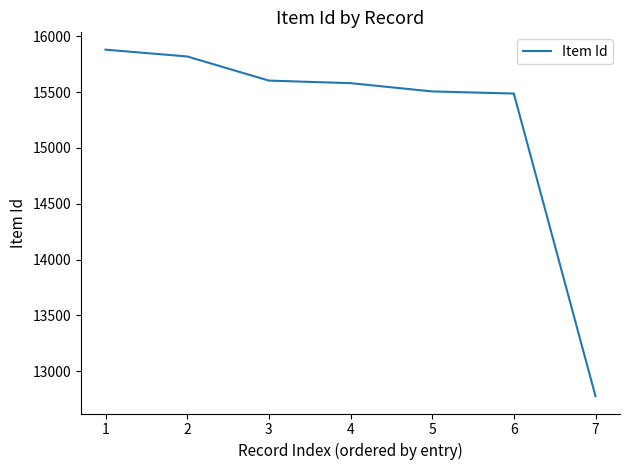

What is the sum of all values?

106652